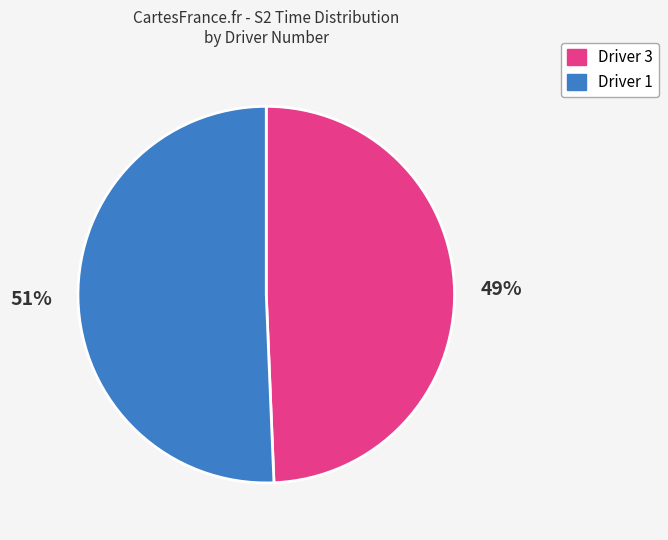

Does any single category account for the majority?

Yes